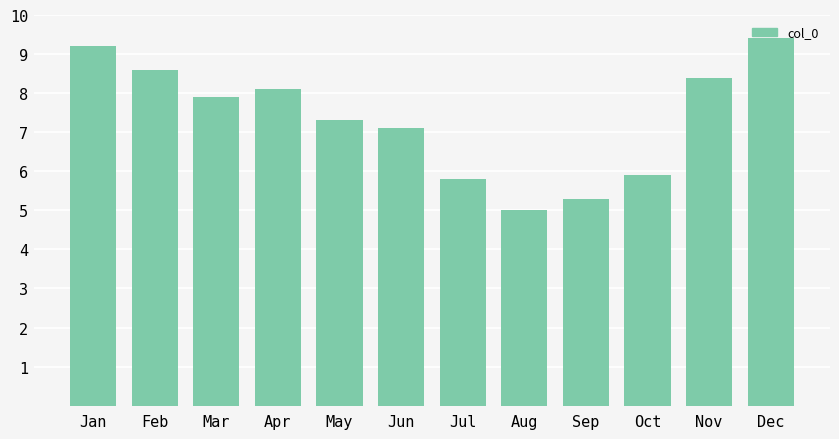

Approximately how many times larger is the value at Mar compared to Feb?

0.9